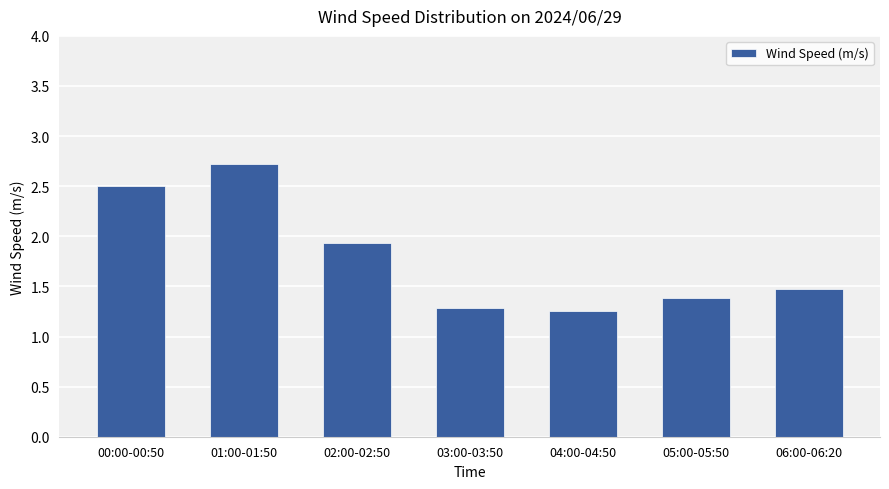

Which category has the highest value across all series?

01:00-01:50